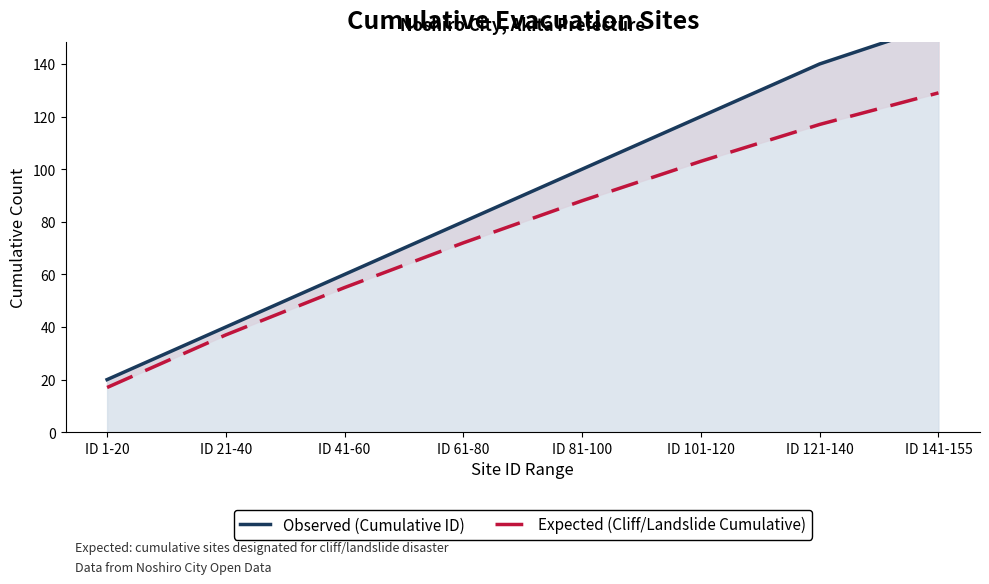

Which category has the lowest value in the Expected (Cliff/Landslide Cumulative) series?

ID 1-20